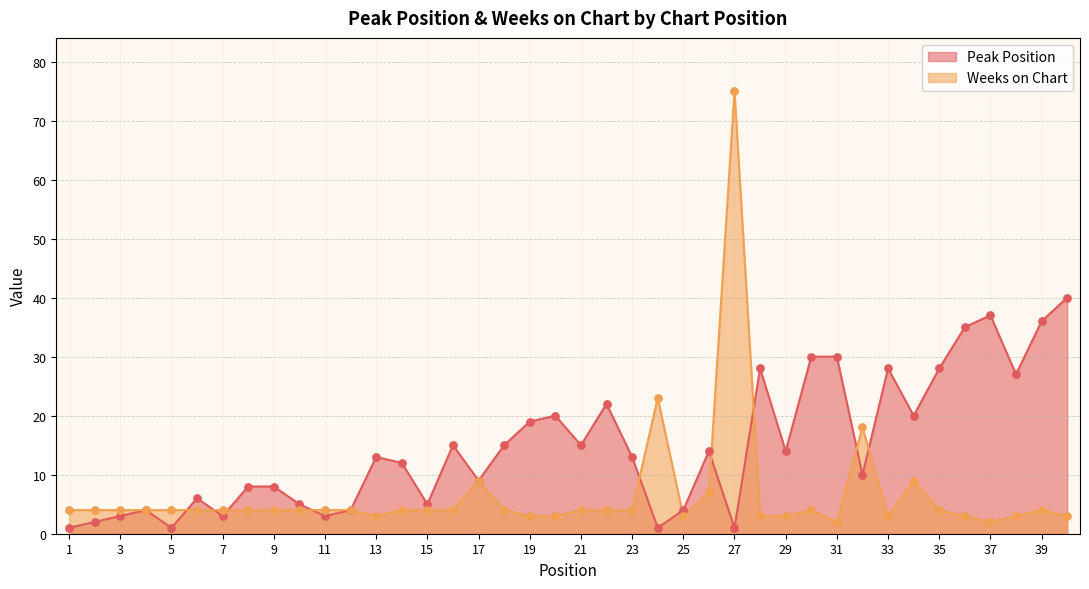

Which series has the largest total across all categories?

Peak Position